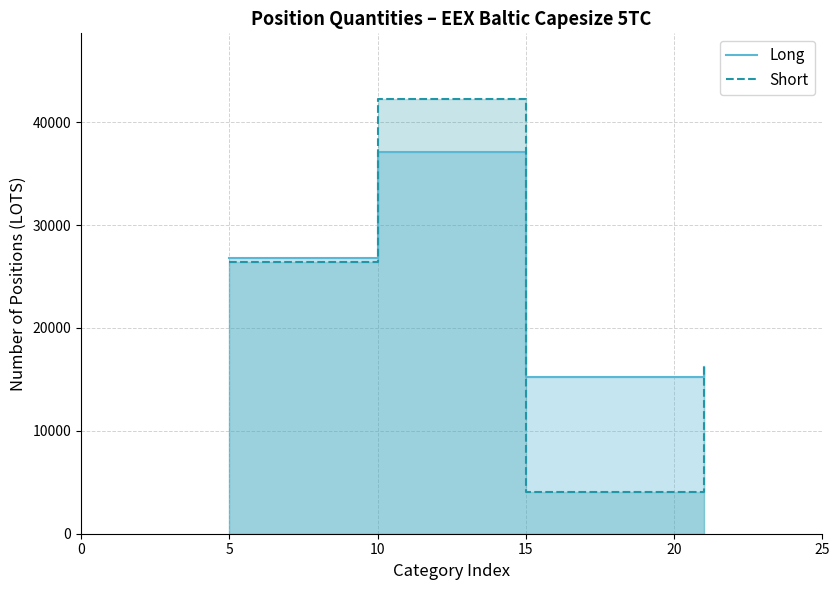

Between 5 and 10, which series saw the biggest shift?

Short